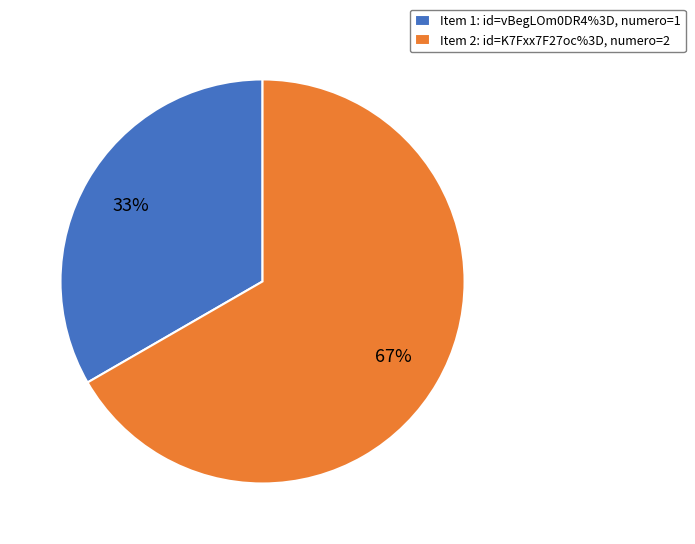

How many segments does this pie chart have?

2